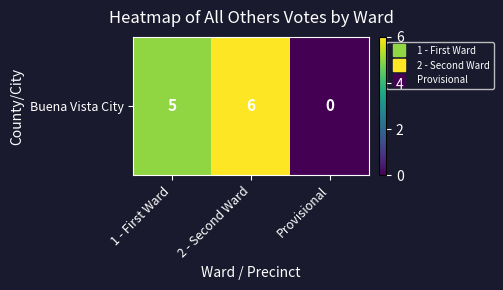

Reading left to right, what are all the values shown in this chart?

5	6	0